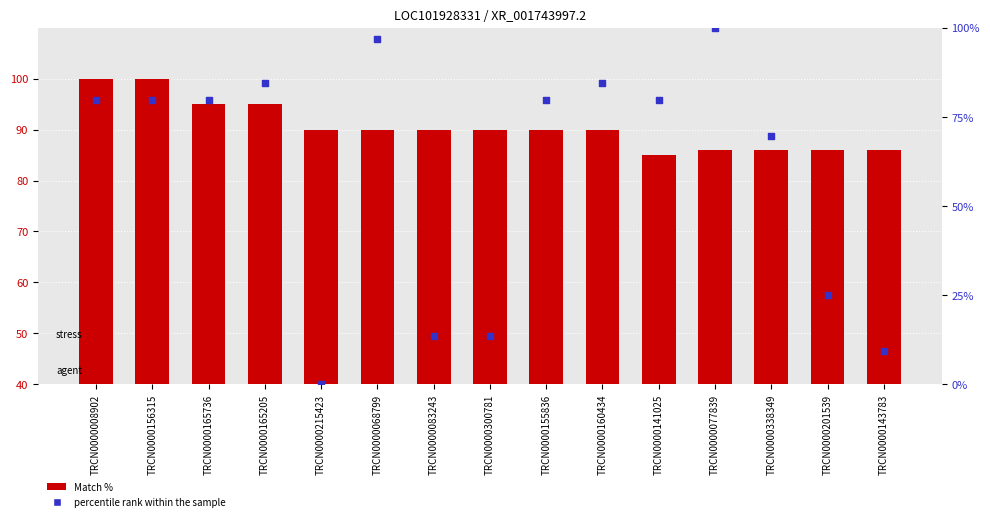

What are all the series names shown in the legend?

Match %, percentile rank within the sample